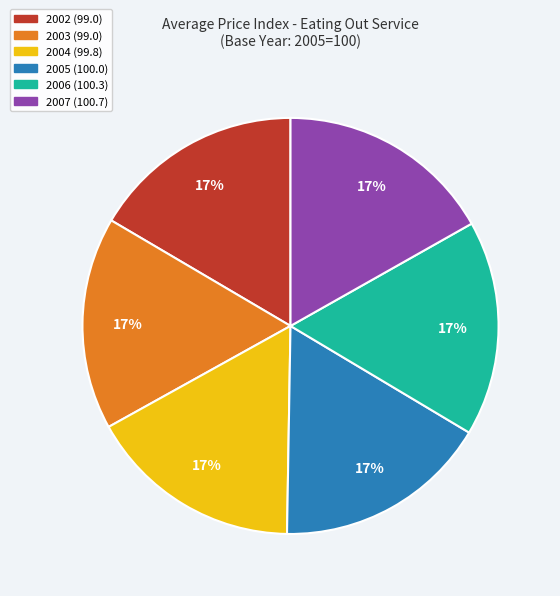

What percentage is the 2003 slice, to the nearest percent?

17%